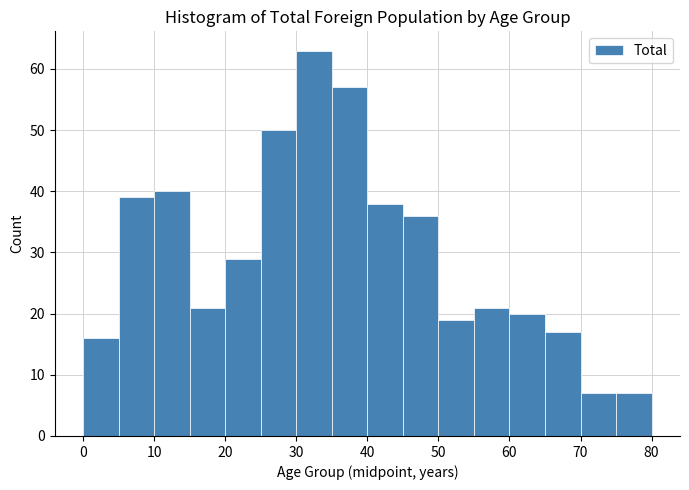

Over which range of the x-axis is the bar tallest?

30 to 35